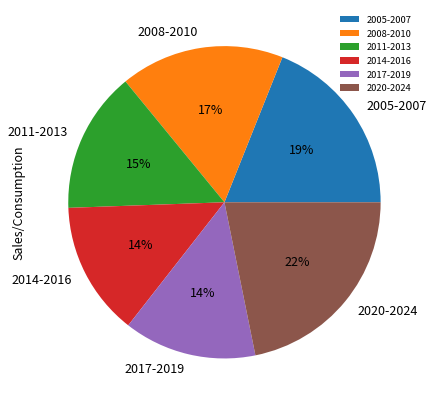

To the nearest percent, what portion does 2011-2013 represent?

15%